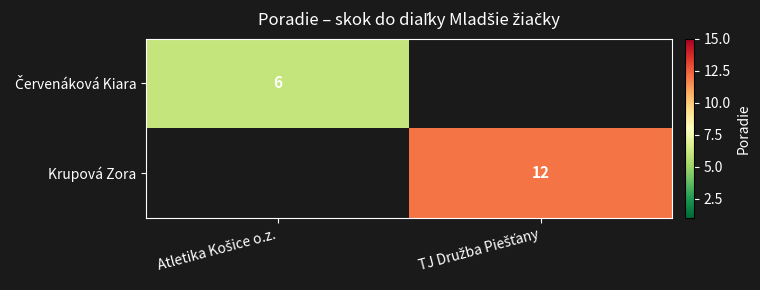

What is the smallest value displayed?

6.0